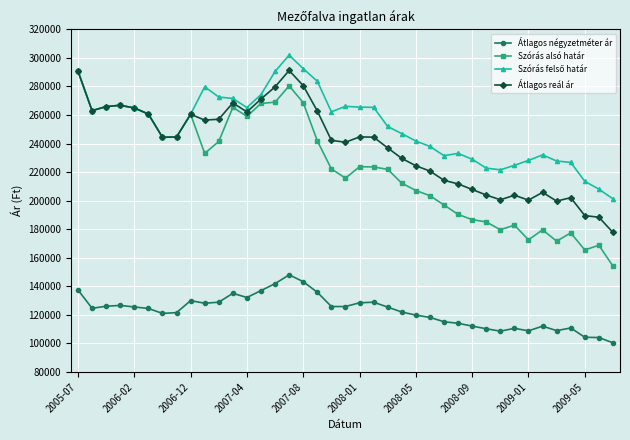

Which series has the largest range (max minus min)?

Szórás alsó határ